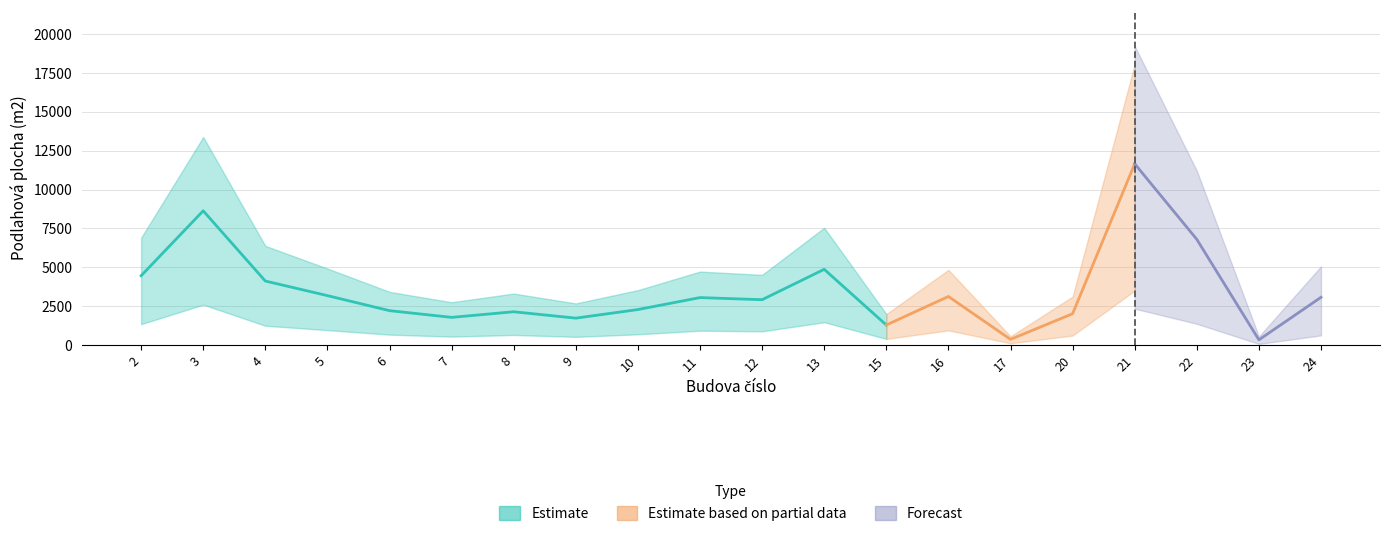

Is it true that Cislo budovy equals 19 at 11?

False